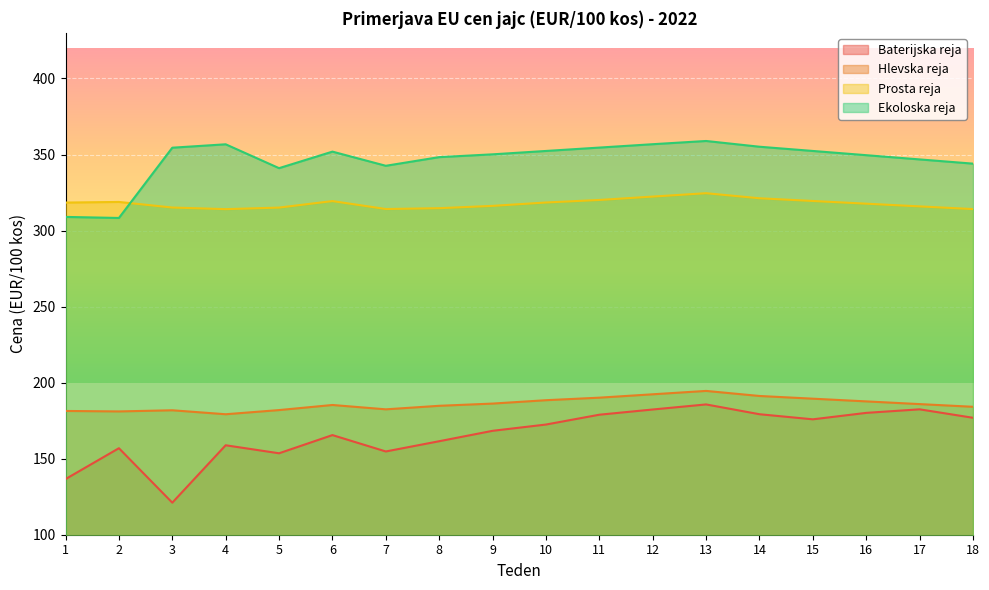

How many interior local peaks does the Ekoloska reja series have?

3